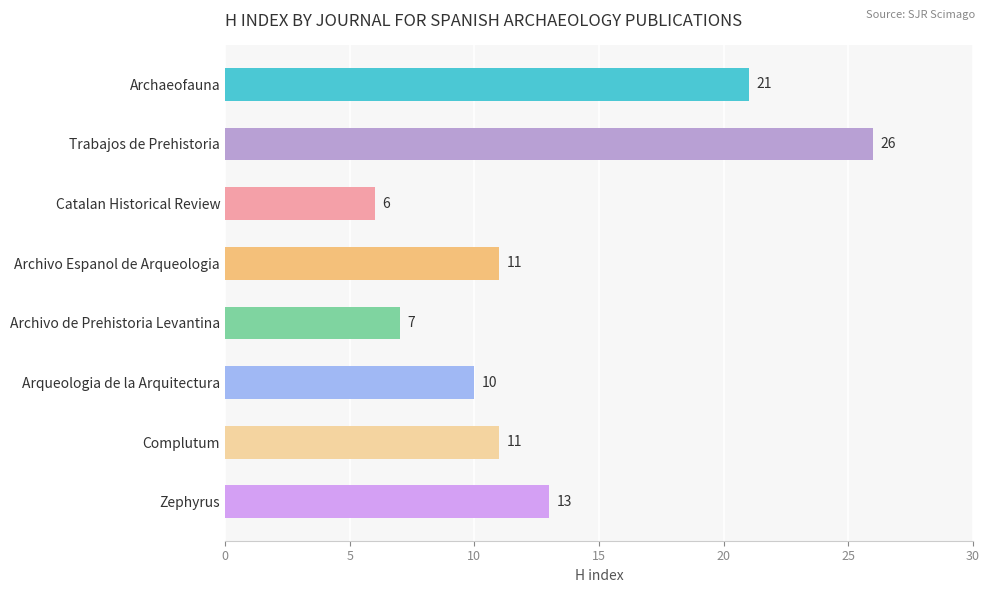

What position from the top is Zephyrus?

8